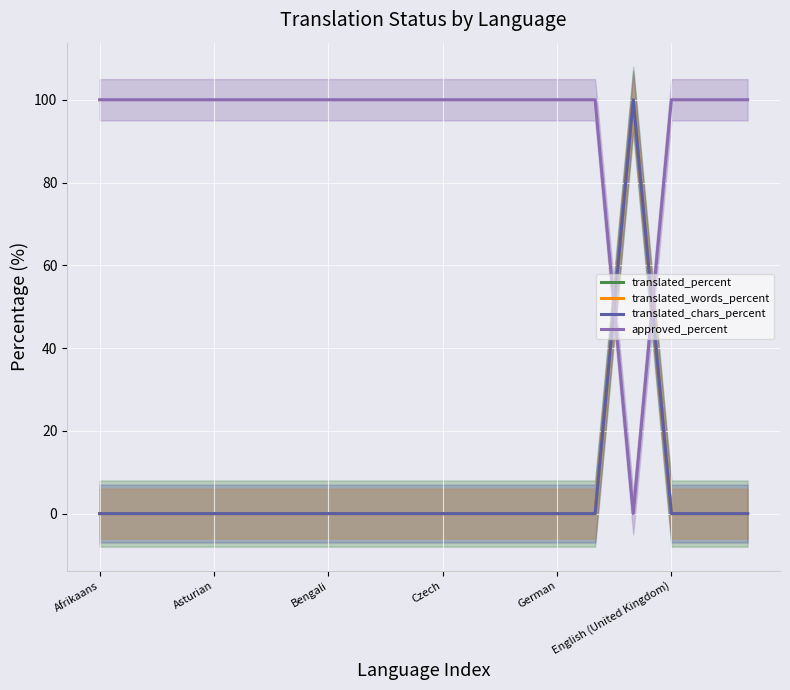

At how many categories does at least one series exceed 78?

18